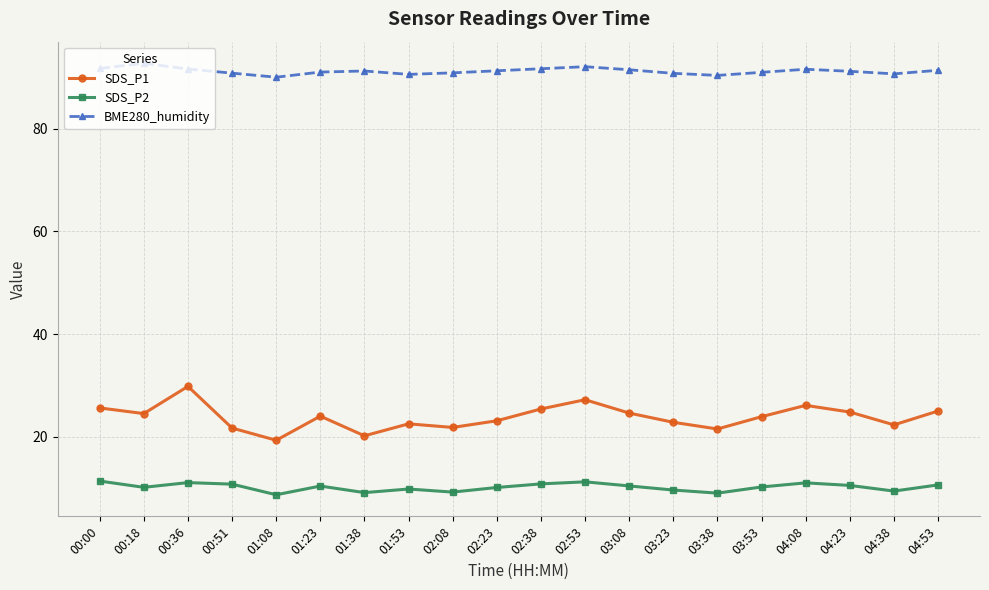

What is the maximum value shown in the chart?

92.8